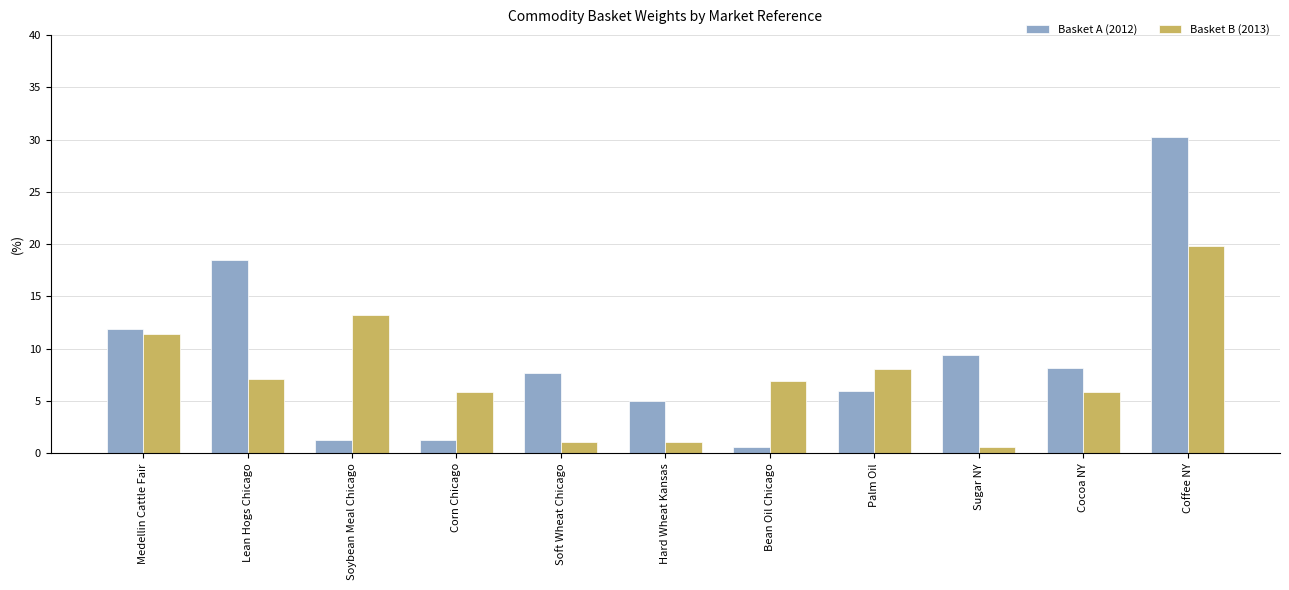

What position from the right is Soft Wheat Chicago?

7